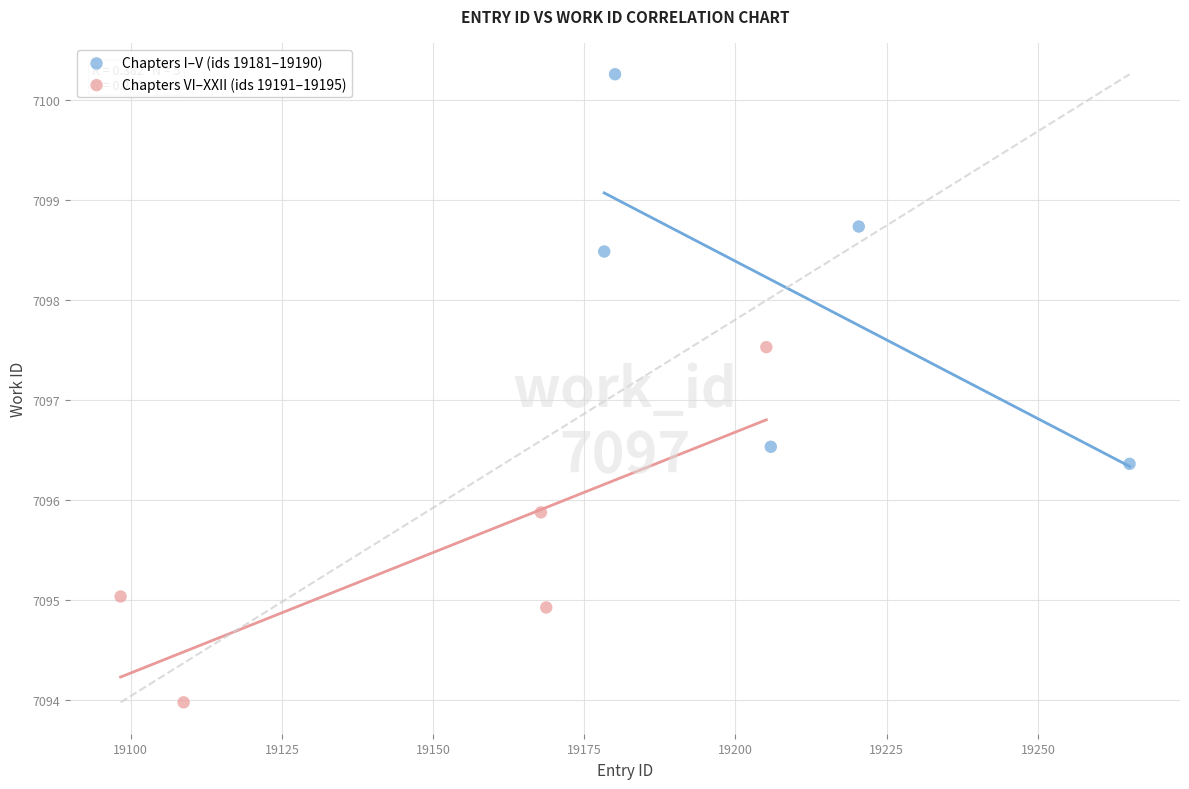

Which series reaches the maximum Y coordinate?

Chapters I–V (ids 19181–19190)